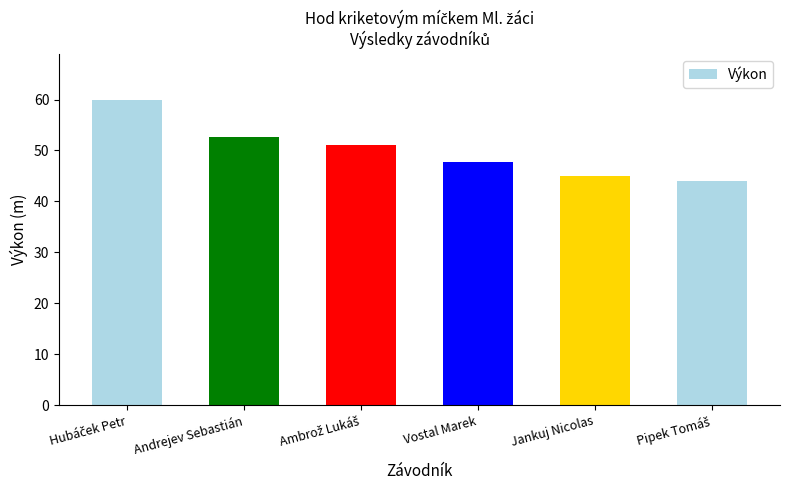

Does the chart contain stacked bars?

No